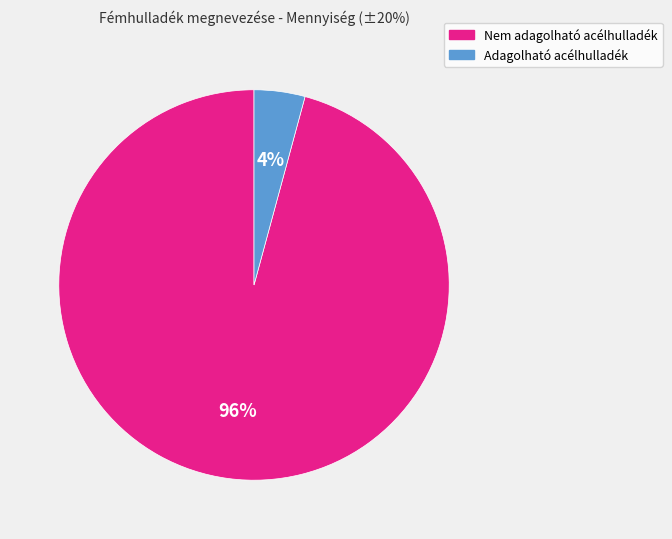

Is there any slice that represents more than half of the pie?

Yes